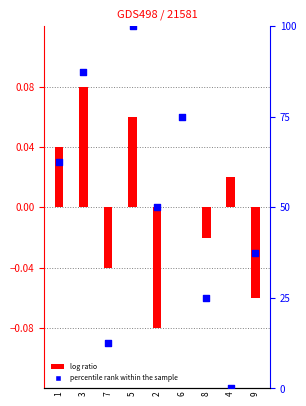

At how many categories does at least one series exceed 36?

6